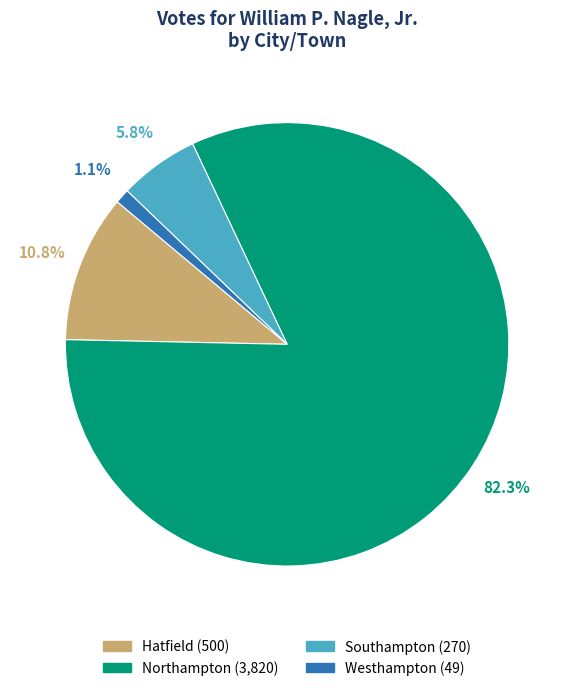

To the nearest percent, what is the difference between the Northampton and Westhampton slice percentages?

81%